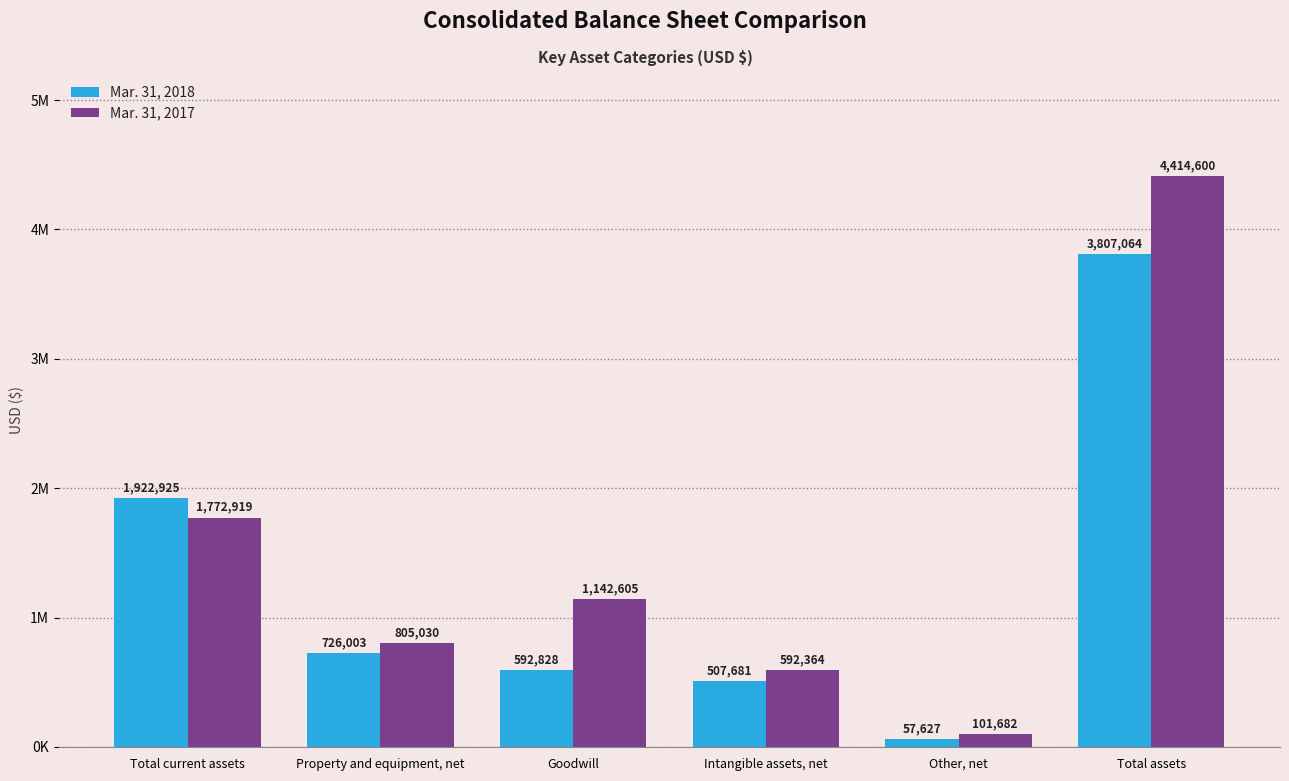

Rank the series by their average value, from highest to lowest.

Mar. 31, 2017, Mar. 31, 2018